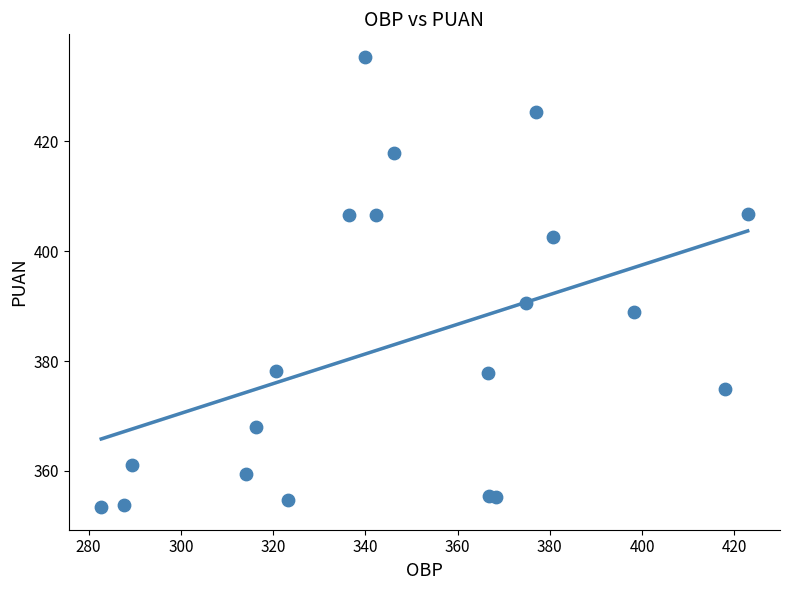

What is the range of Y values (max minus min)?

82.0